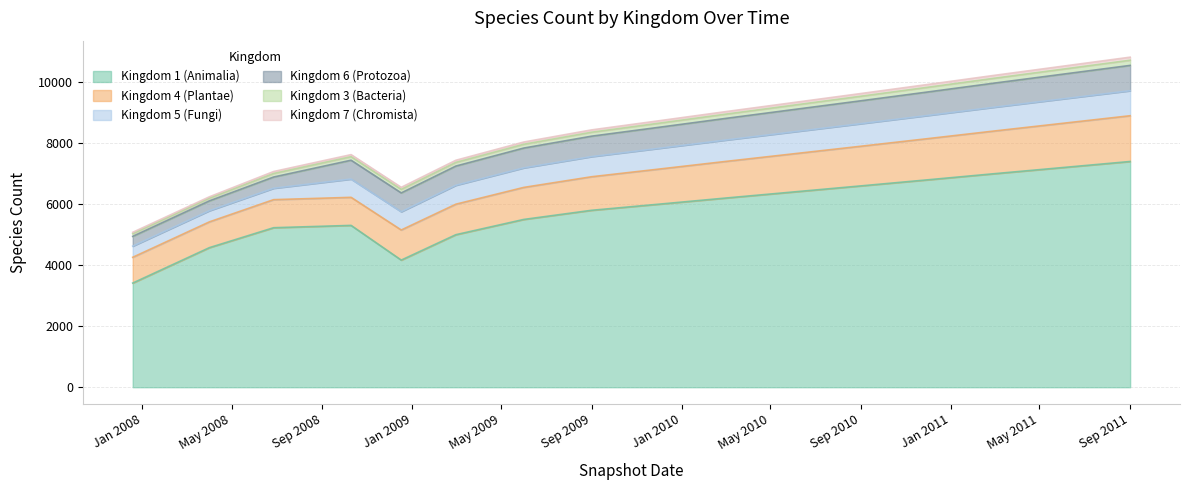

Does the chart have visible grid lines?

Yes